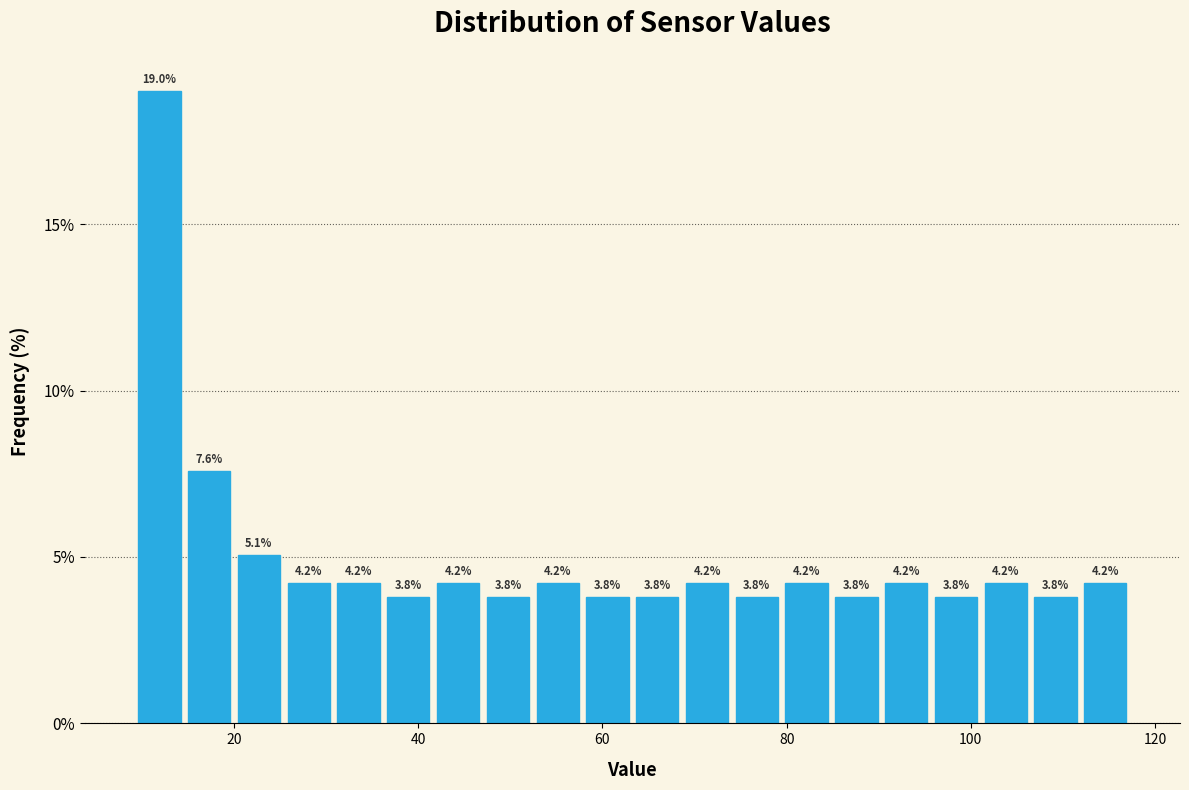

Read against the x-axis, roughly where is the centre of the tallest bar?

12